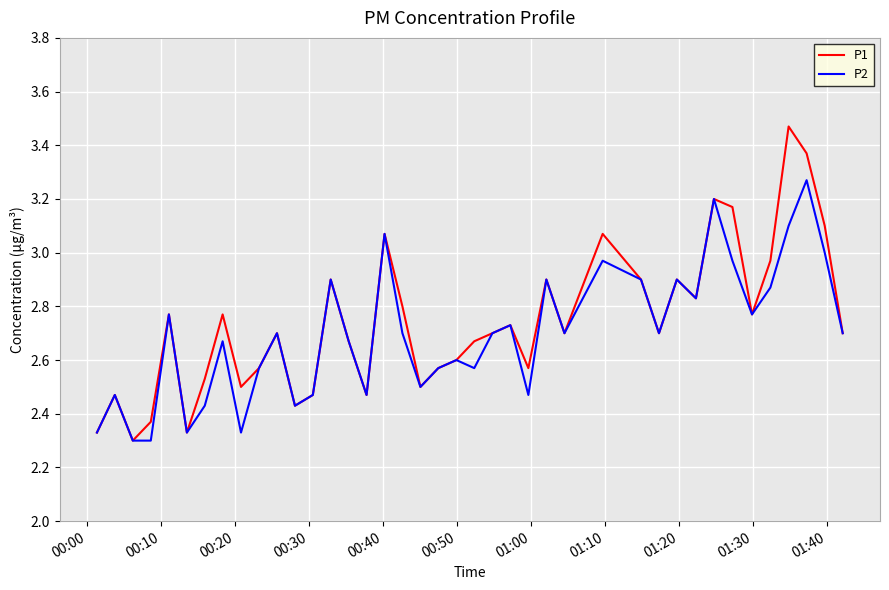

List the series in order of their peak value, highest first.

P1, P2